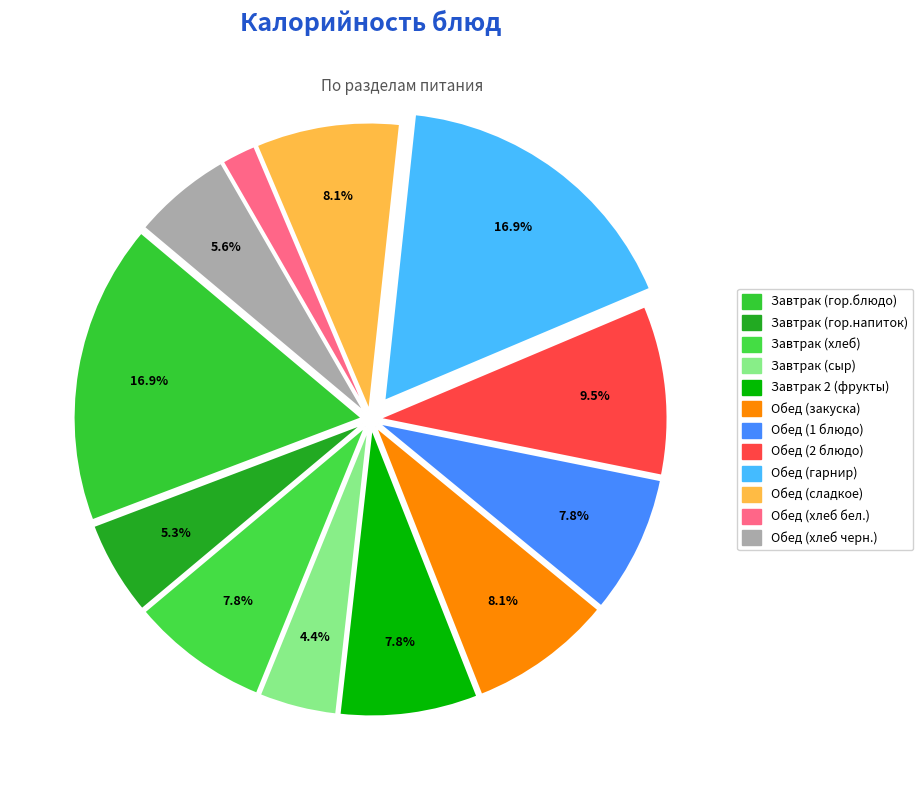

What is the total percentage of Обед (гарнир) and Обед (хлеб черн.)?

22.5%